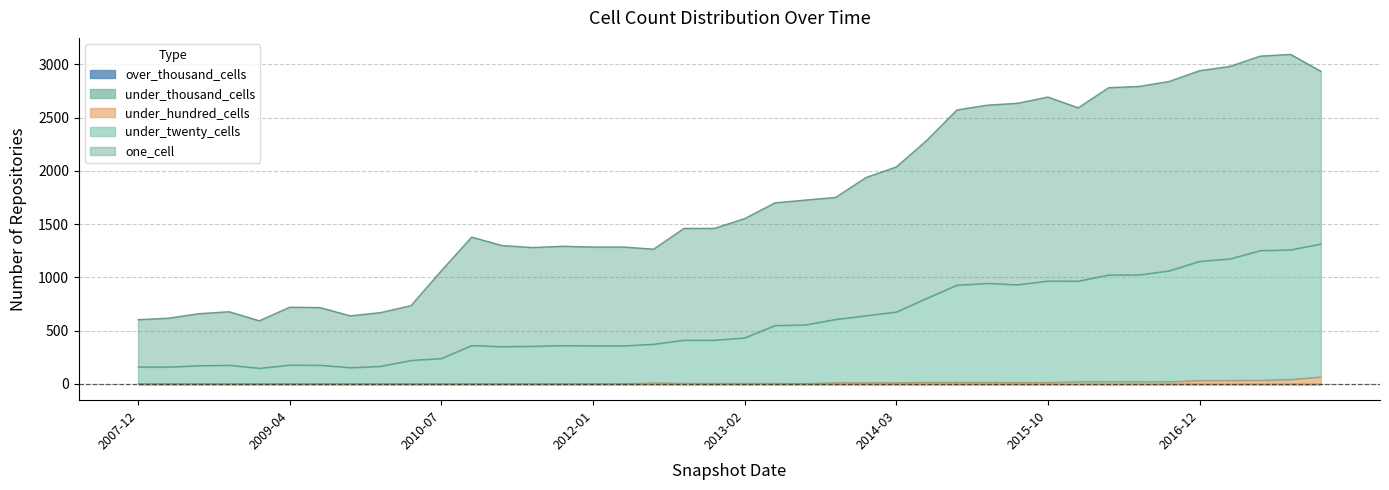

At which category is the sum across all series the highest?

2017-10-12